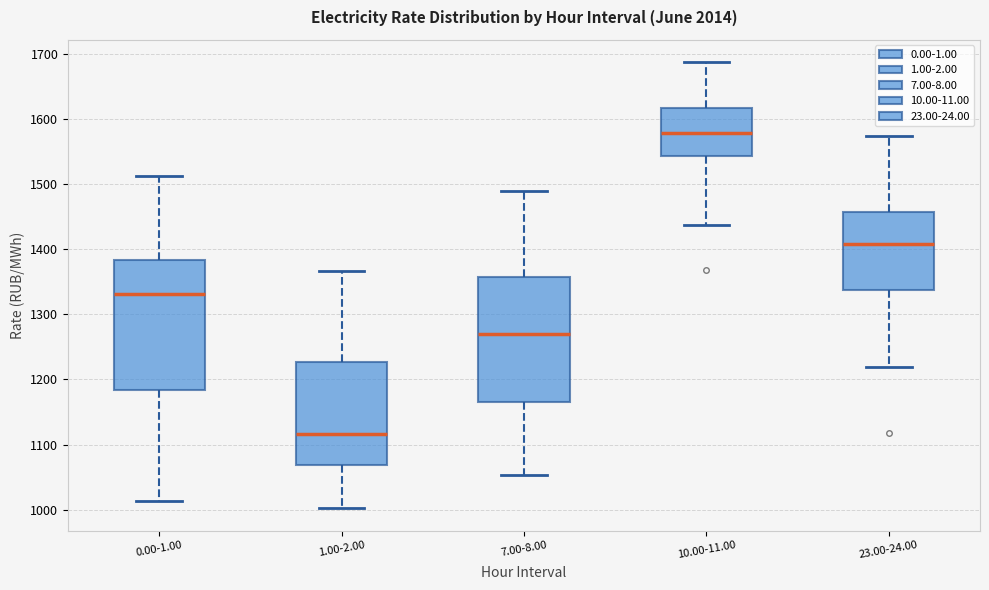

Where is the lower edge of the box for 0.00-1.00 on the y-axis? The values are not printed on the chart, so give them approximately, as read against the axis.

1180